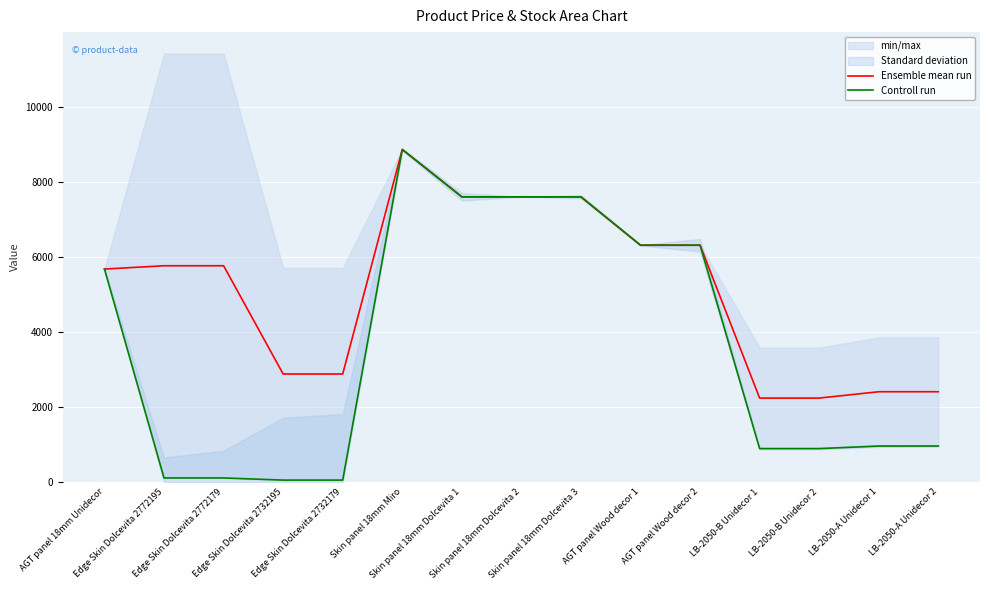

True or false: Controll run has a value of 536.1 at LB-2050-B Unidecor 1.

False